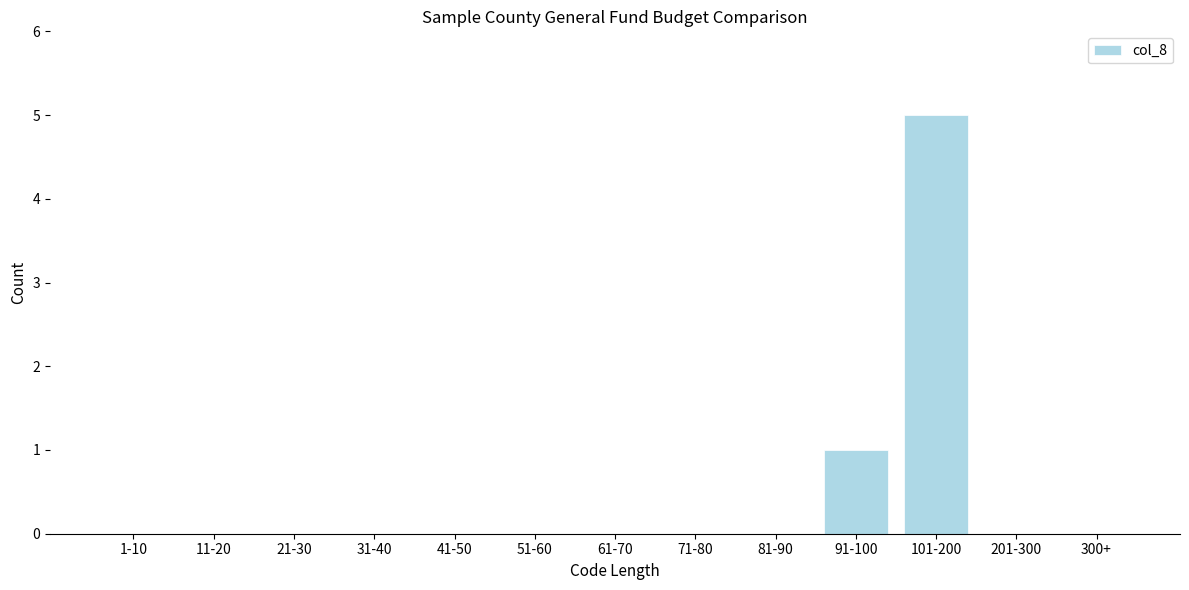

Reading right to left, what are all the values shown in this chart?

300+=0	201-300=0	101-200=5	91-100=1	81-90=0	71-80=0	61-70=0	51-60=0	41-50=0	31-40=0	21-30=0	11-20=0	1-10=0